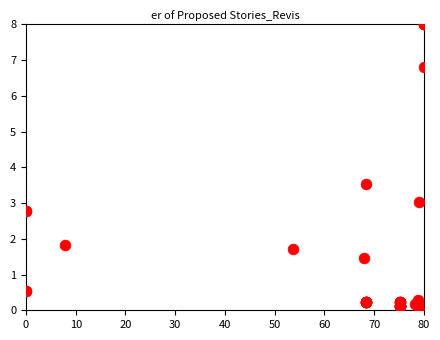

What Y value in the scatter plot is closest to 4?

3.5